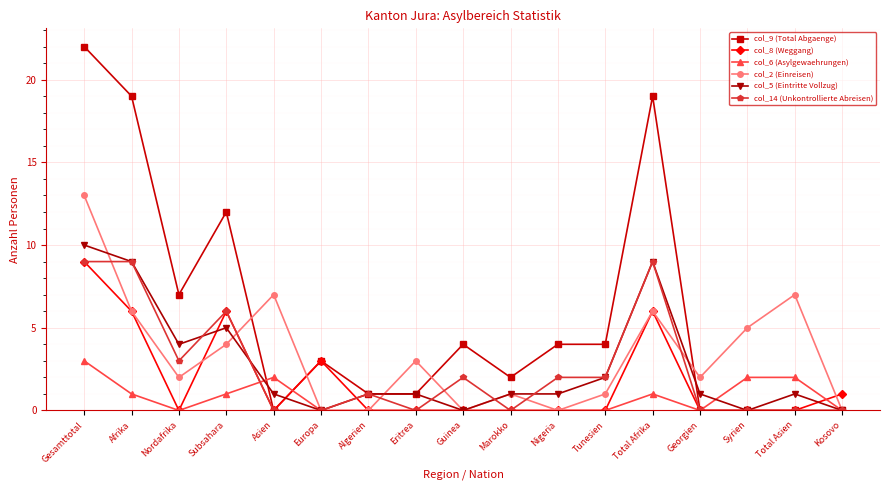

Which series has the largest total across all categories?

col_9 (Total Abgaenge)